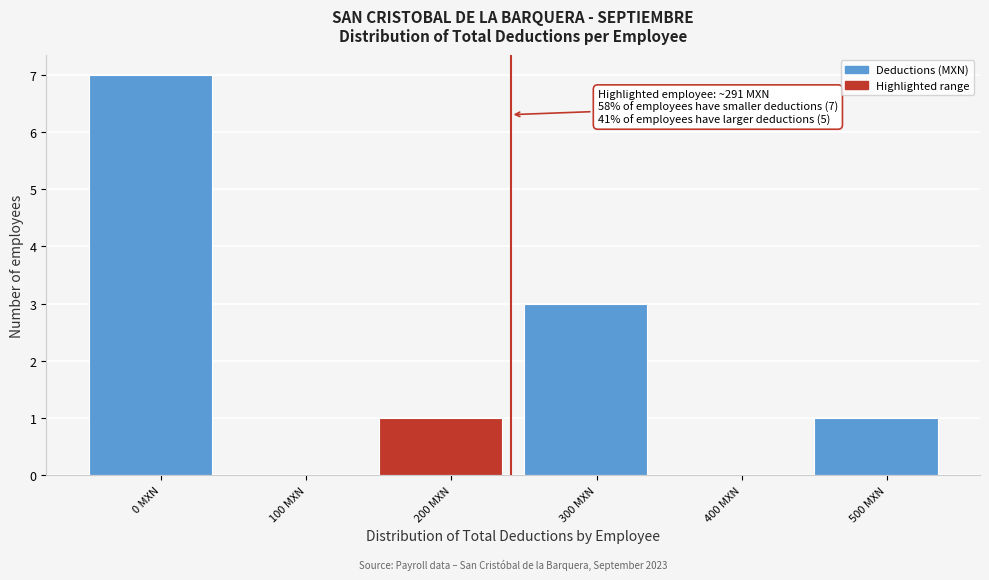

Reading left to right, transcribe all the data shown in this chart.

0 MXN=7	100 MXN=0	200 MXN=1	300 MXN=3	400 MXN=0	500 MXN=1